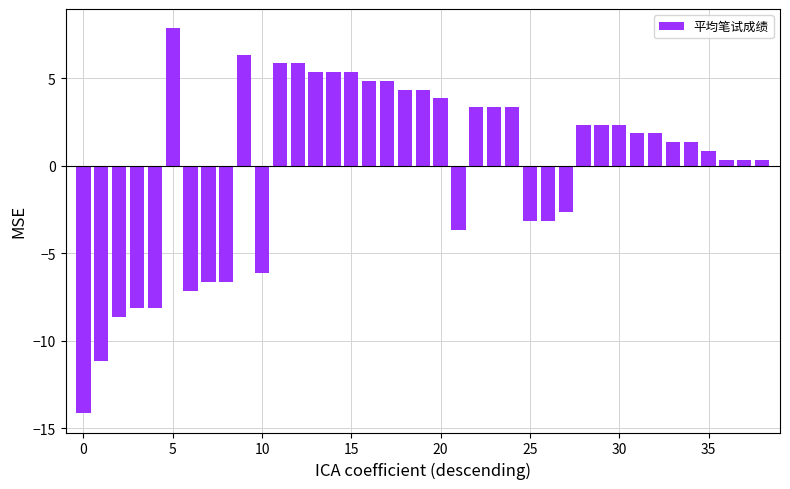

How many data points are above 1?

22